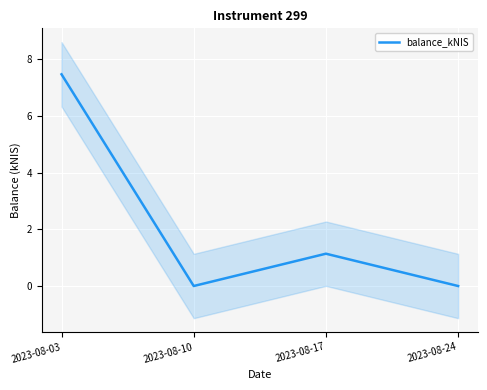

What is the change in value from 2023-08-03 to 2023-08-17?

-6.3